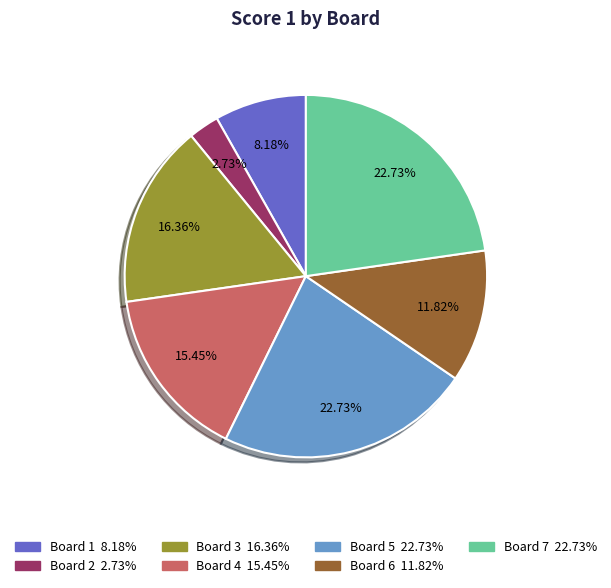

Is there a majority slice in this chart?

No